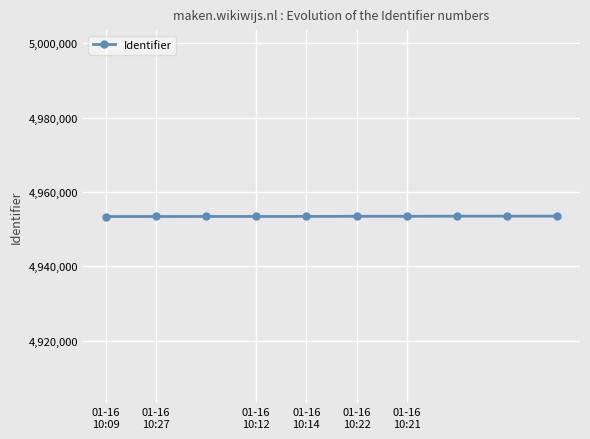

What is the greatest value displayed?

4953529